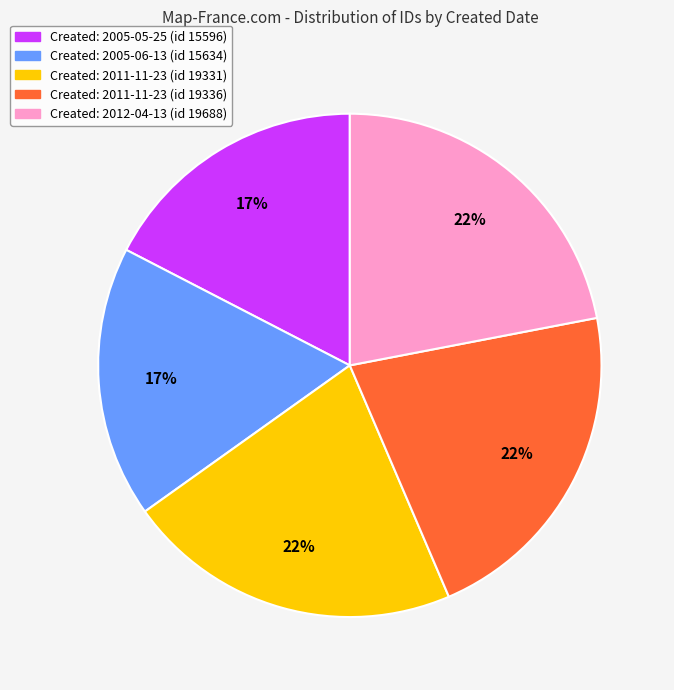

How many segments does this pie chart have?

5